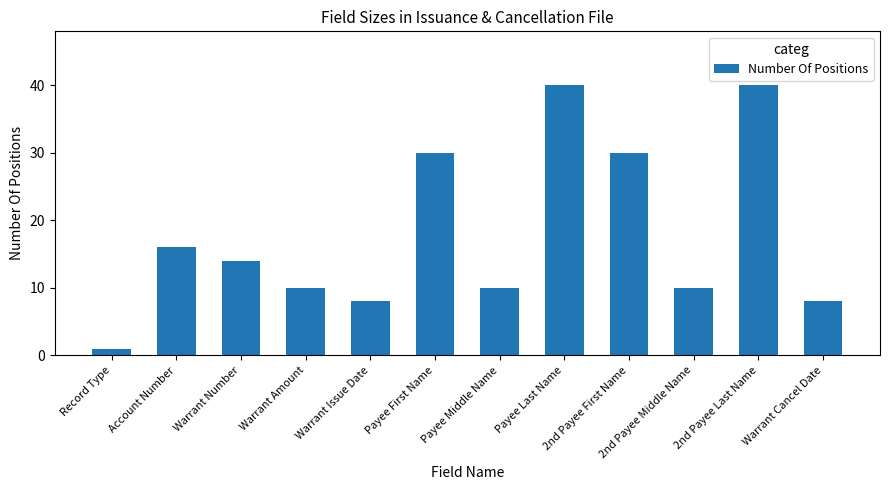

True or false: the data shows 4 at Warrant Cancel Date.

False